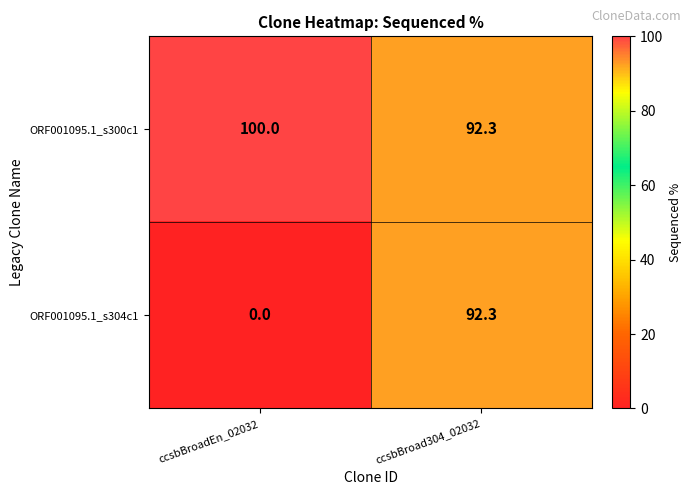

Reading left to right, extract all data points from this chart.

ORF001095.1_s300c1: ccsbBroadEn_02032=100.0	ccsbBroad304_02032=92.3
ORF001095.1_s304c1: ccsbBroadEn_02032=0.0	ccsbBroad304_02032=92.3